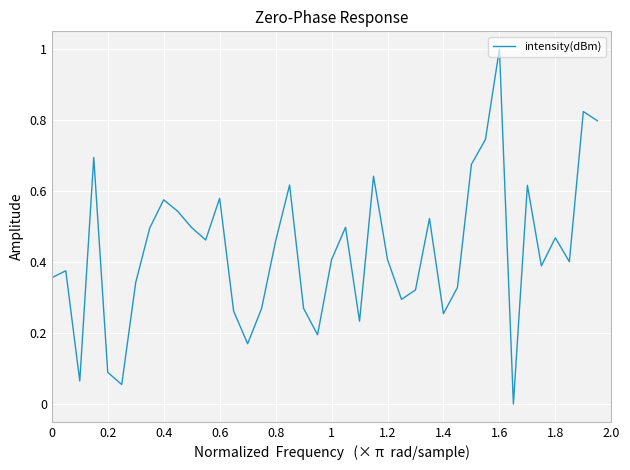

What is the difference between the maximum and minimum values?

1.0